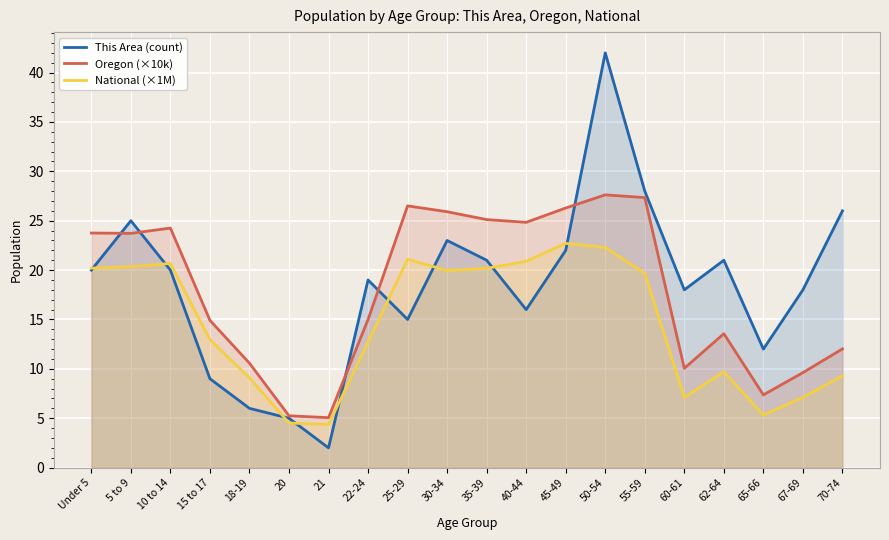

What is the minimum value shown in the chart?

2.0